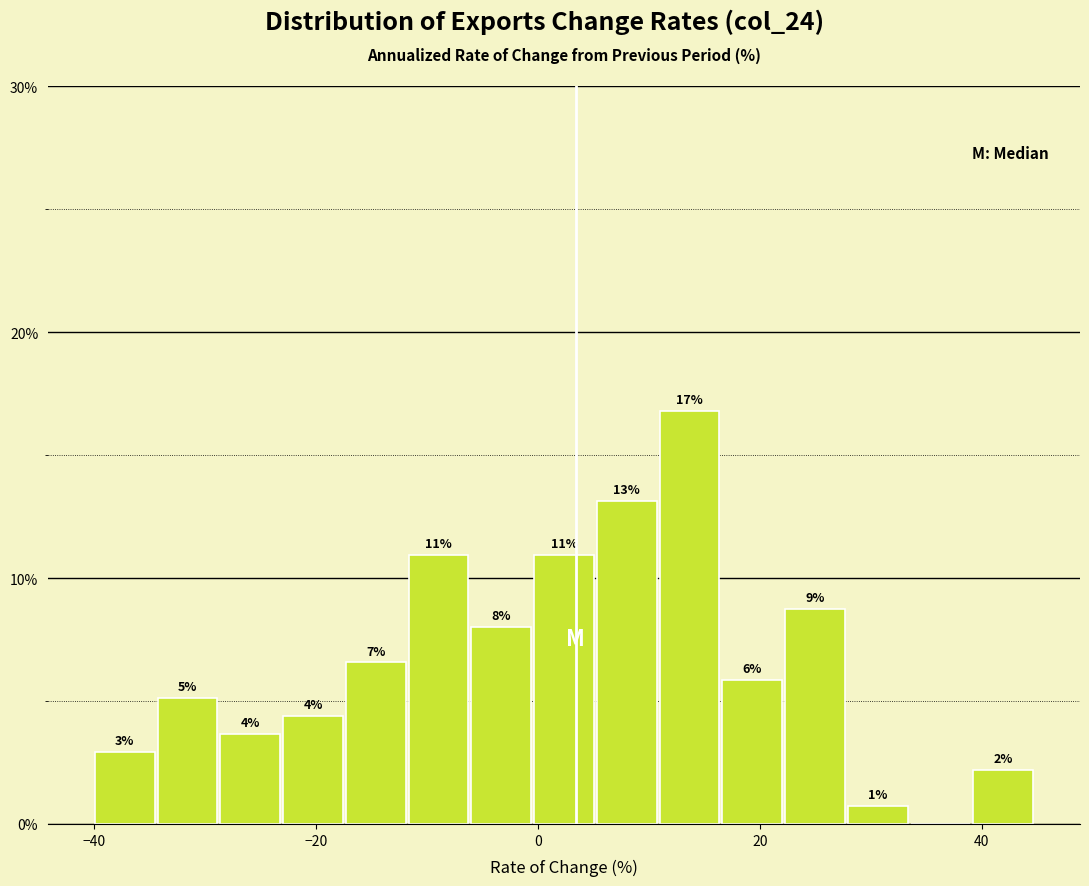

Around what value on the x-axis is the tallest bar? Give the approximate position of its centre, as read against the axis.

14